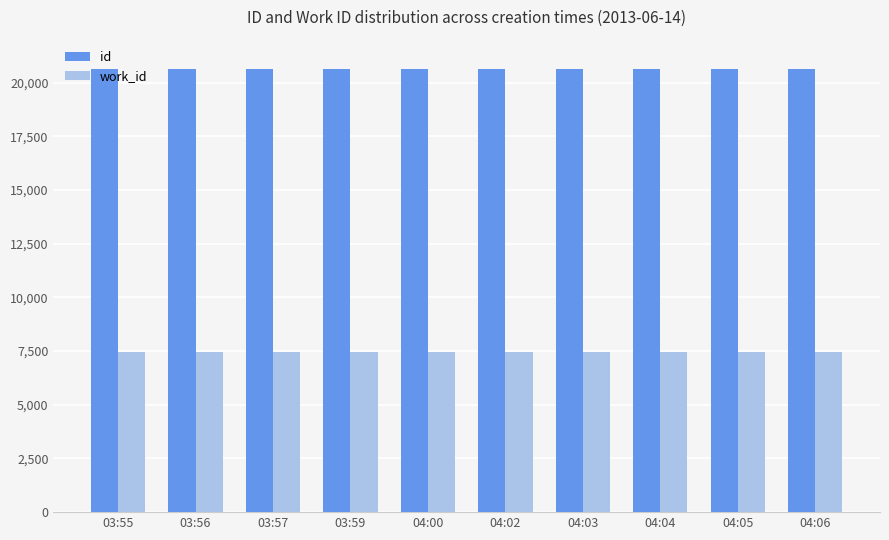

What is the spread (max minus min) of values at 03:56?

13196